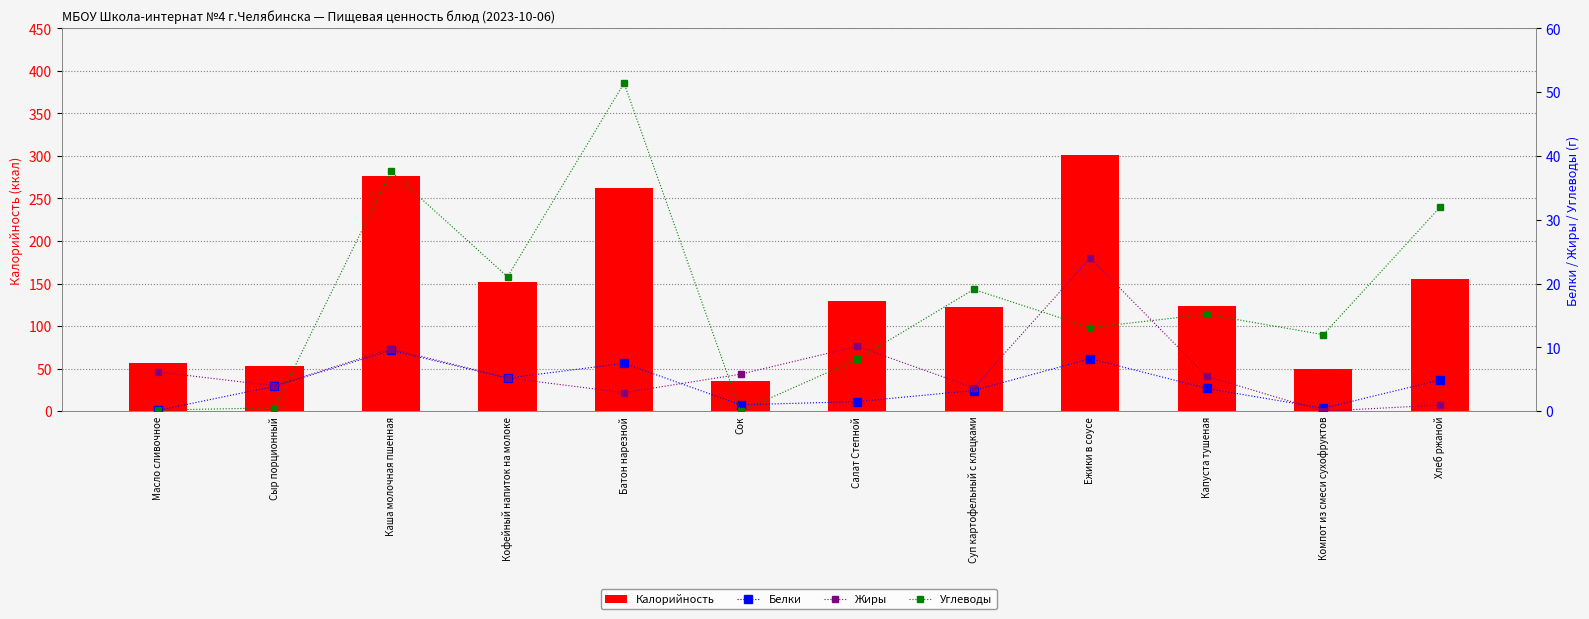

What is the maximum value shown in the chart?

301.3